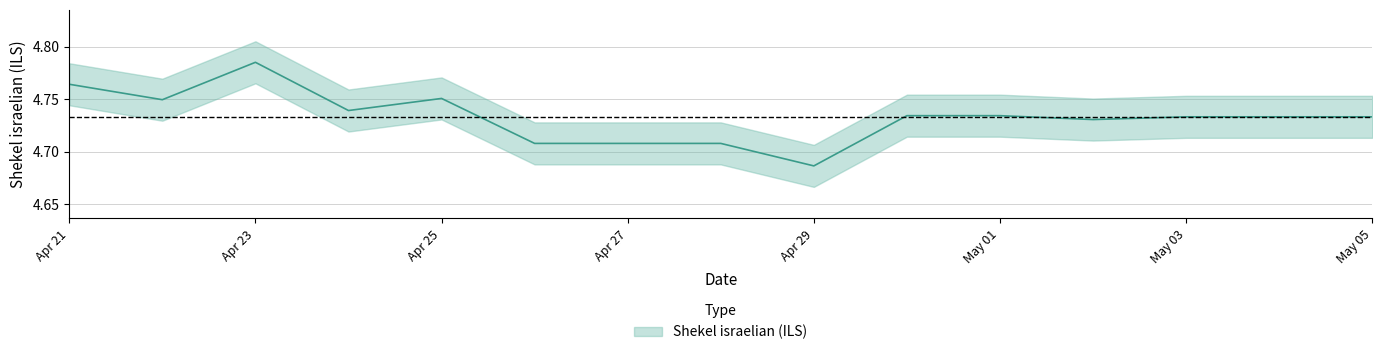

True or false: the data shows 4.7 at 2024-05-02.

True